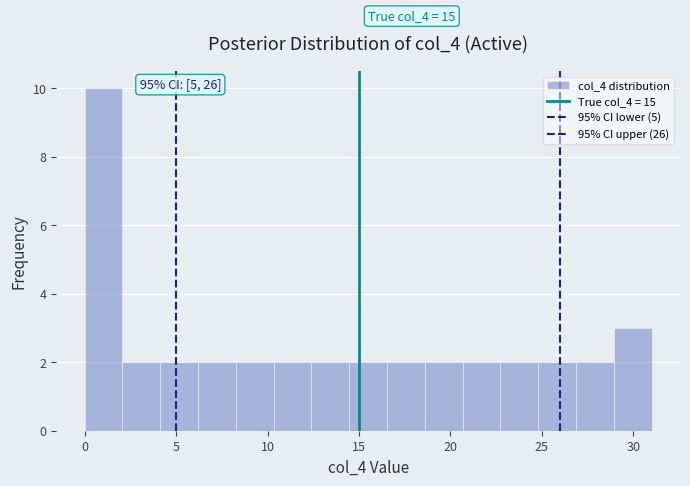

Which range on the x-axis has the tallest bar?

0.0 to 2.0